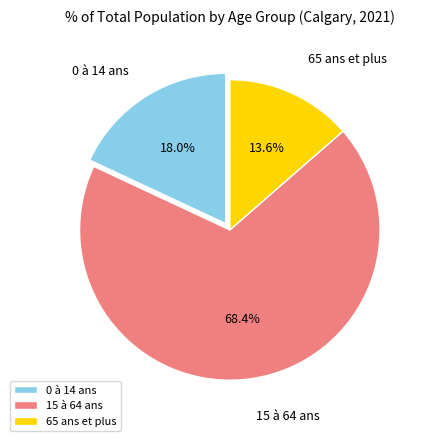

To the nearest percent, what is the difference between the largest and smallest slice percentages?

55%